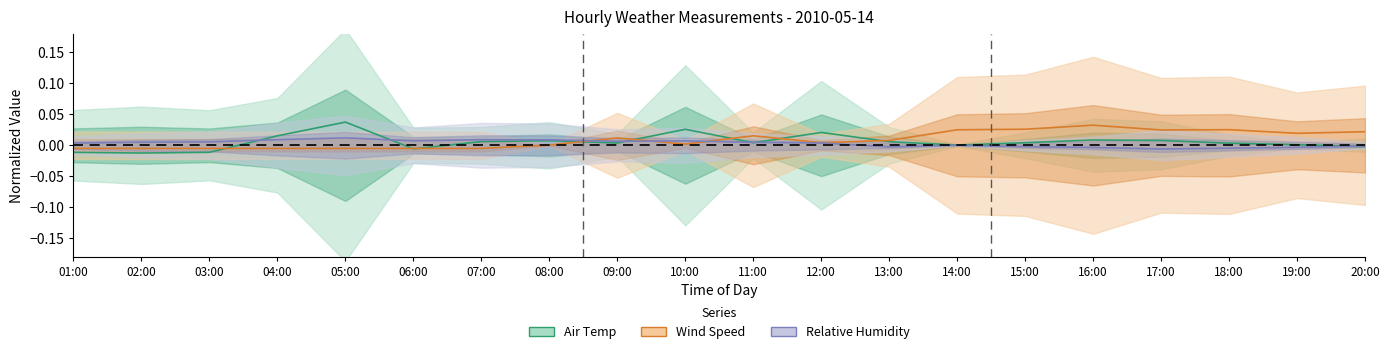

How many lines are shown in the chart?

3